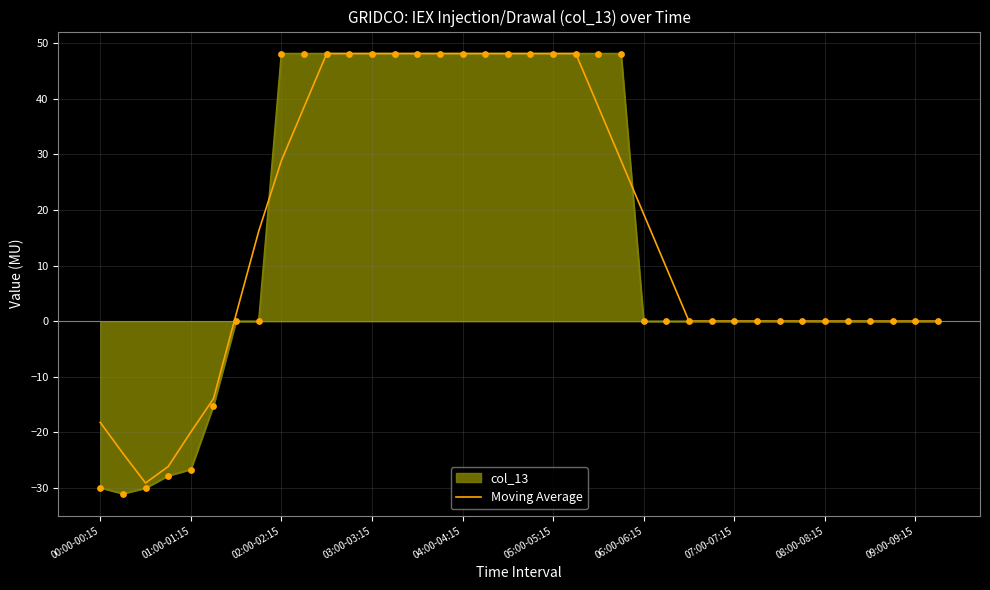

What is the minimum value shown in the chart?

-31.0